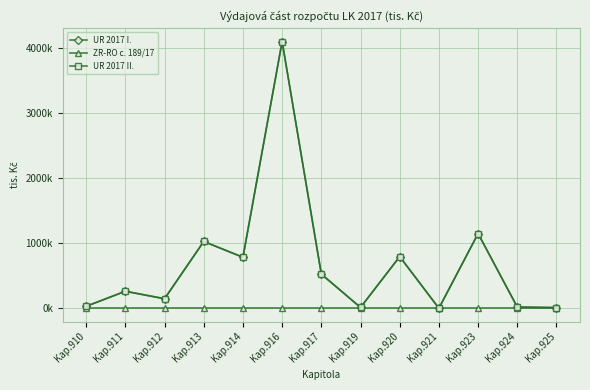

Where is UR 2017 I. nearest to the value 2047040?

Kap.923